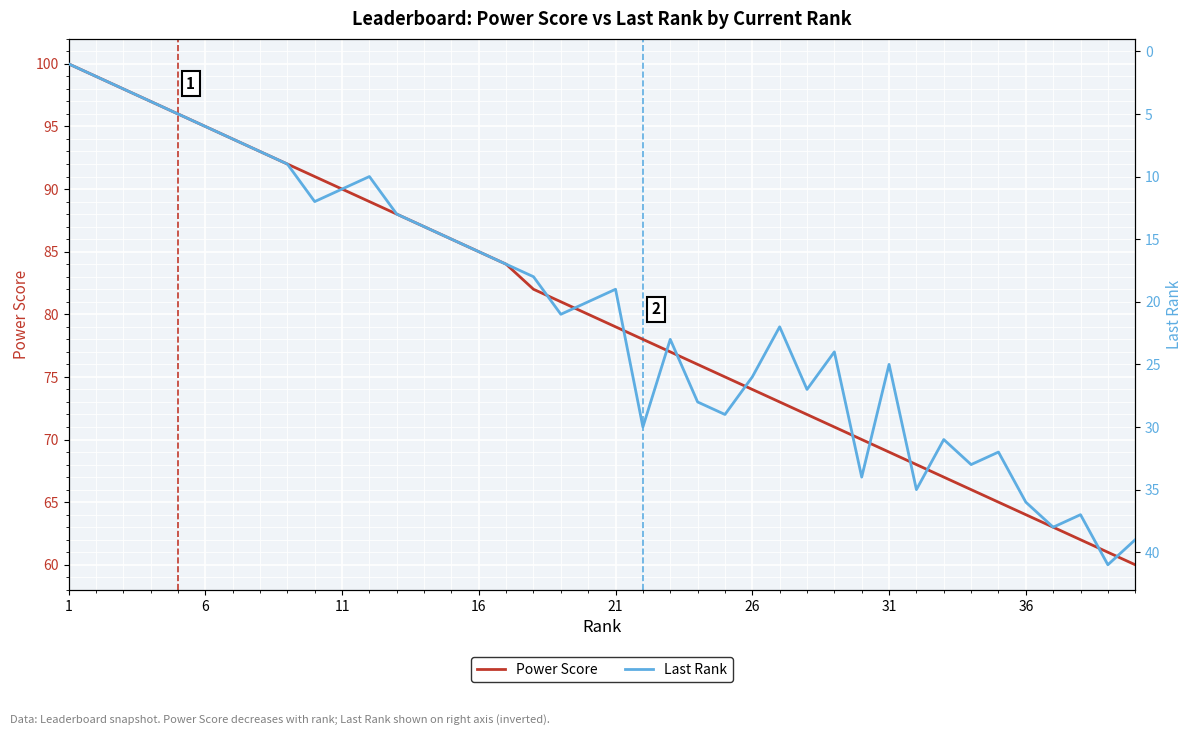

What is the smallest value displayed?

1